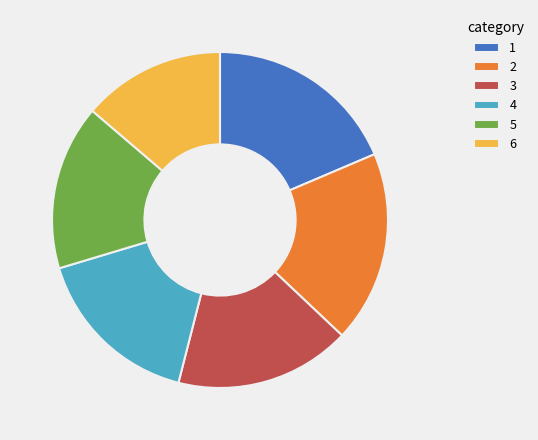

What is the ratio of the value at 3 to the value at 4?

1.0